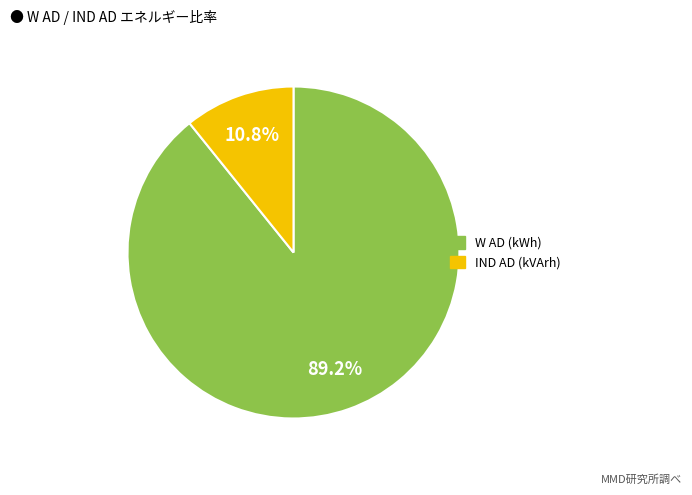

How many segments does this pie chart have?

2